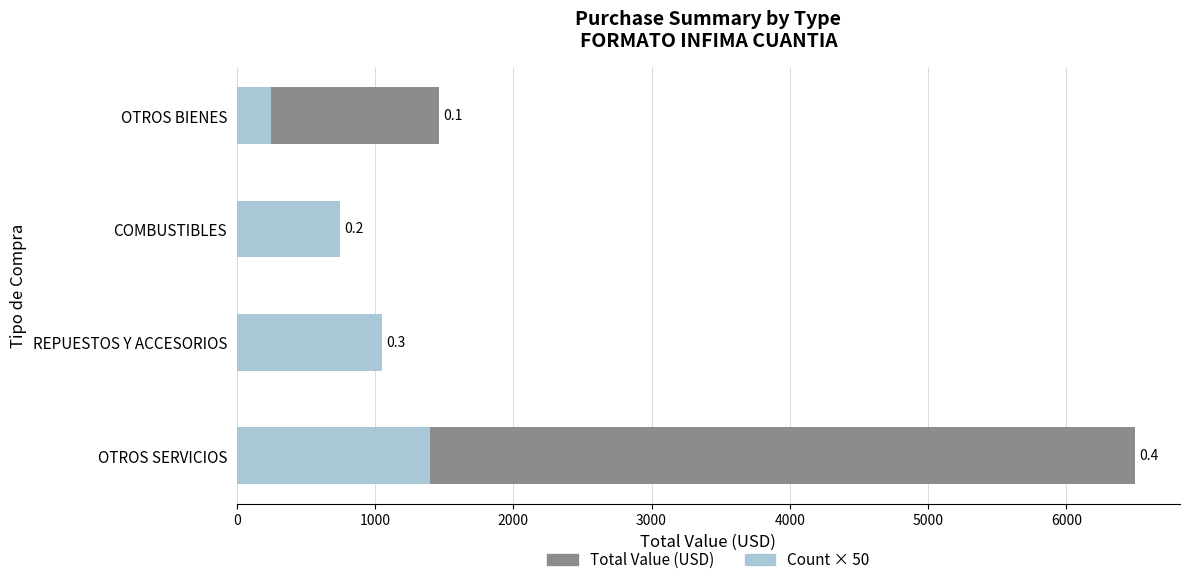

At how many categories does at least one series exceed 4152?

1